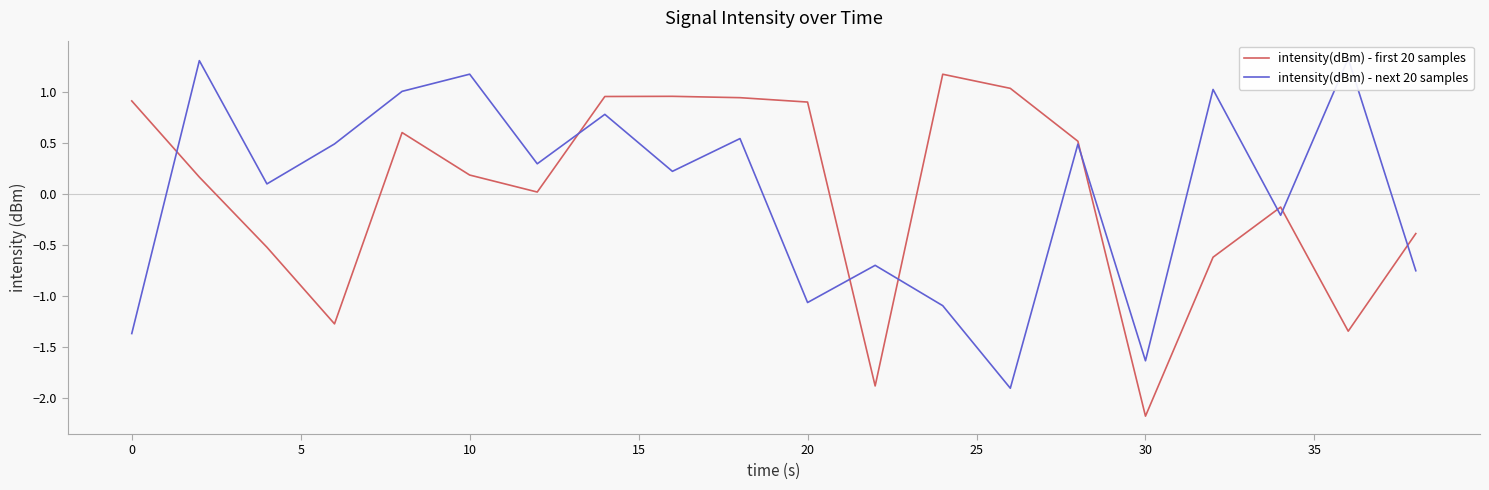

How many lines are shown in the chart?

2